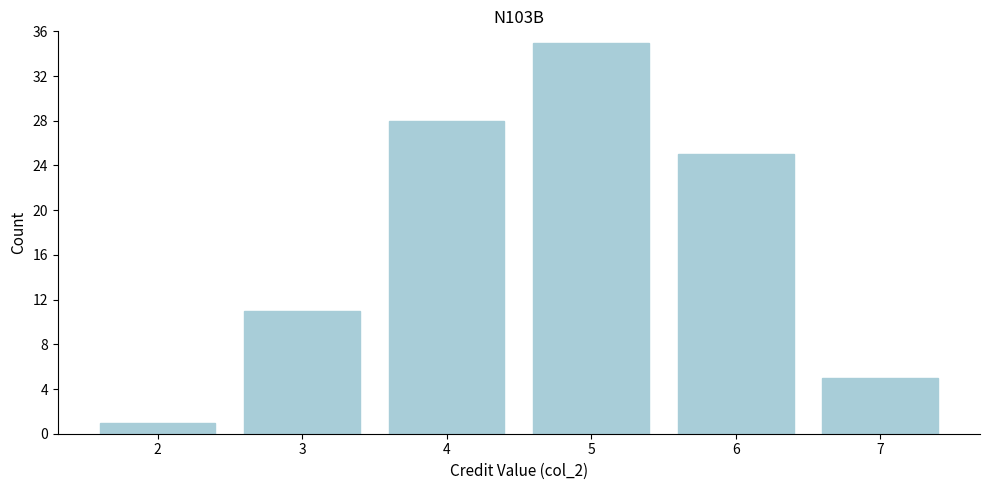

Reading left to right, extract all data points from this chart.

1	11	28	35	25	5